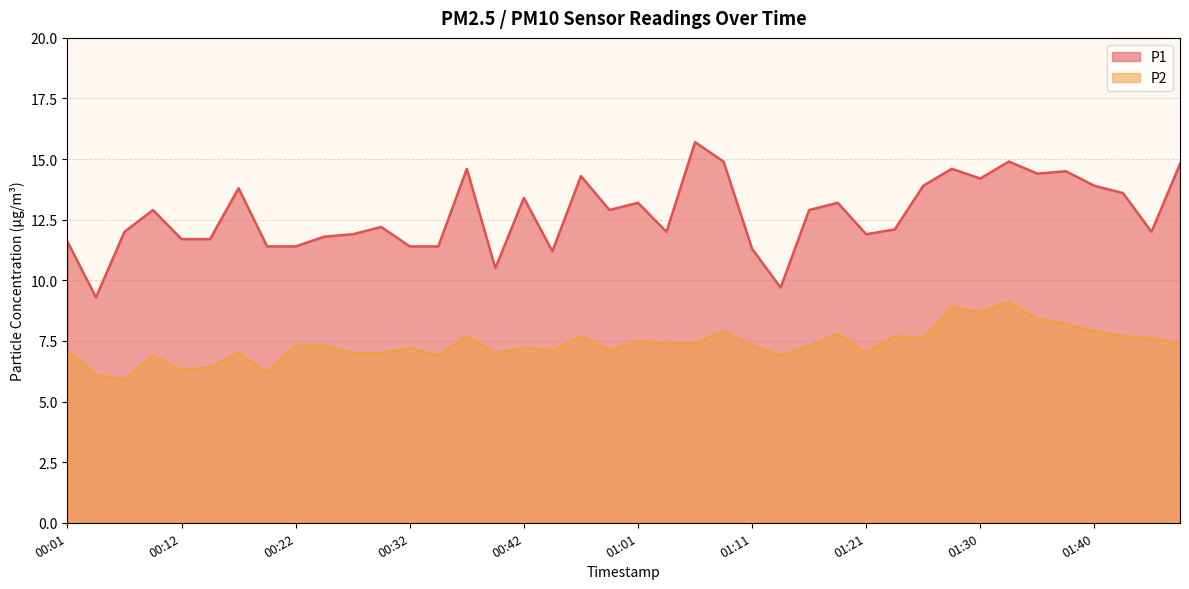

True or false: P1 has a value of 15.7 at 01:06.

True